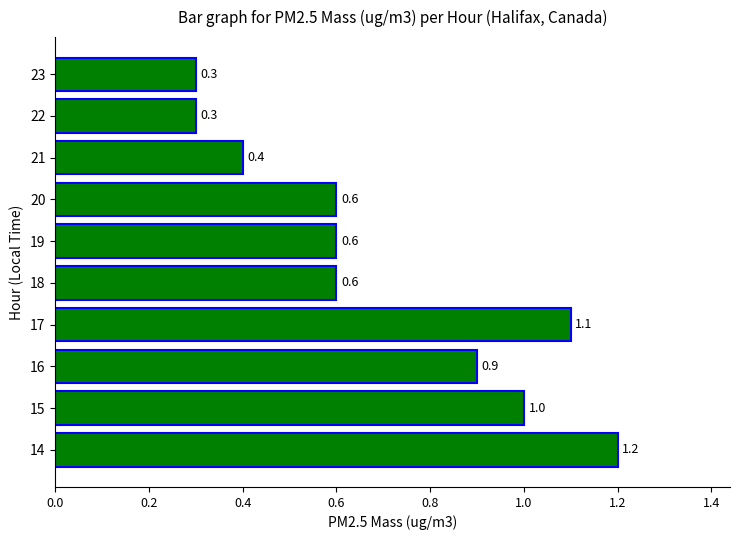

True or false: the data shows 0.9 at 16.

True